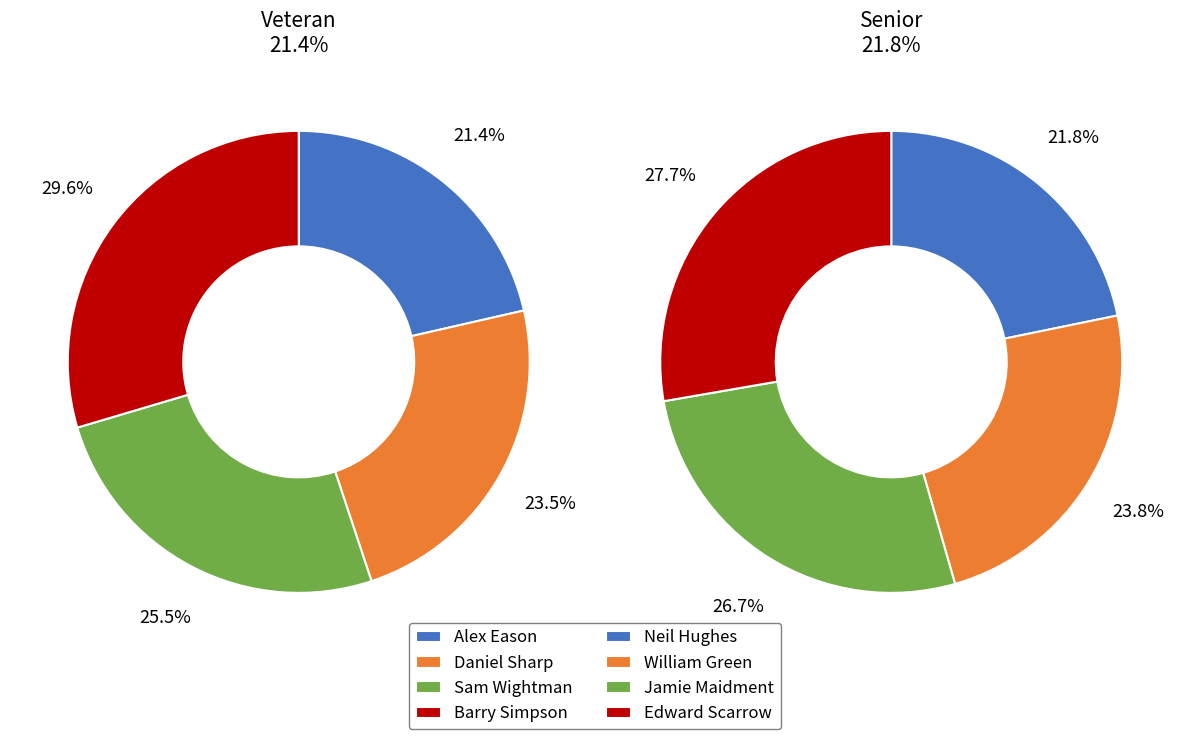

Which category has the smallest portion of the pie?

Veteran